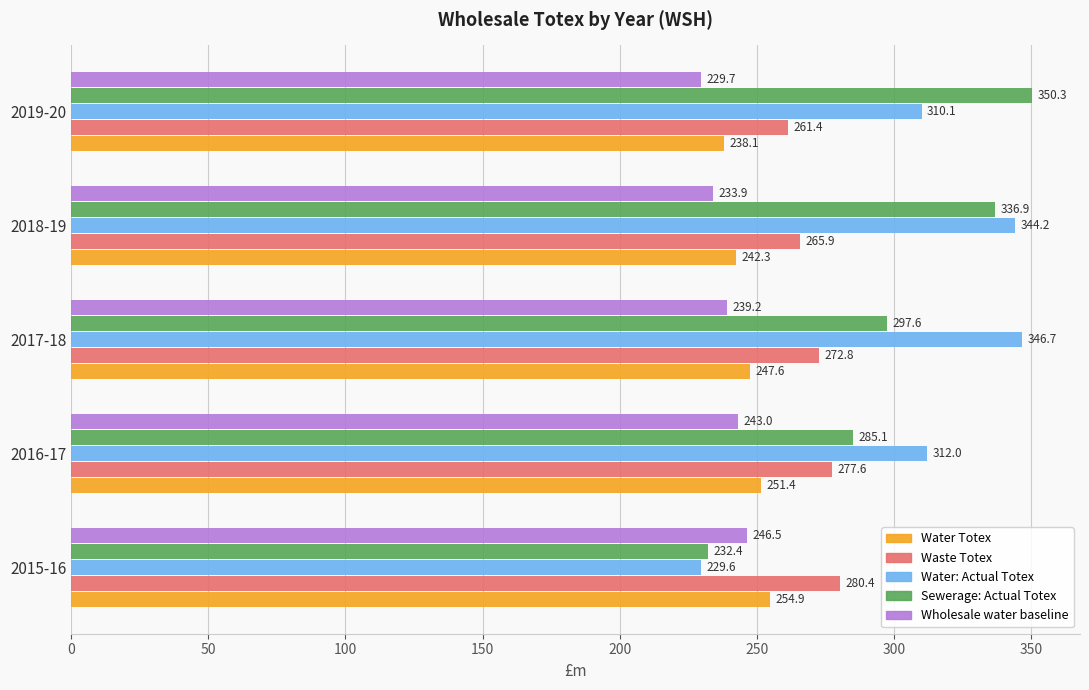

Is it true that Water Totex equals 409.2 at 2018-19?

False